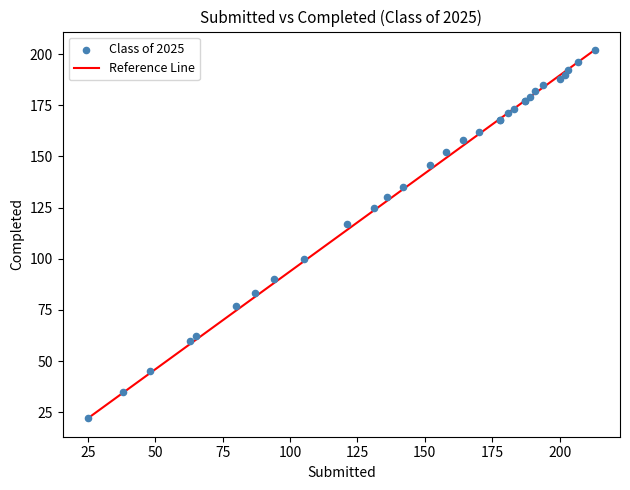

What Y value in the scatter plot is closest to 112?

117